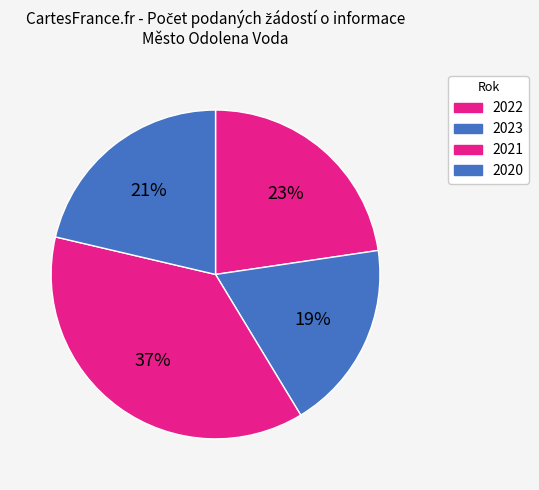

How many segments does this pie chart have?

4